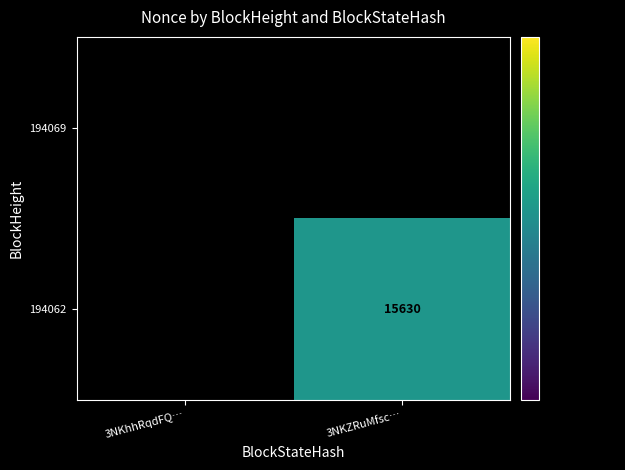

How many series are shown in this chart?

2